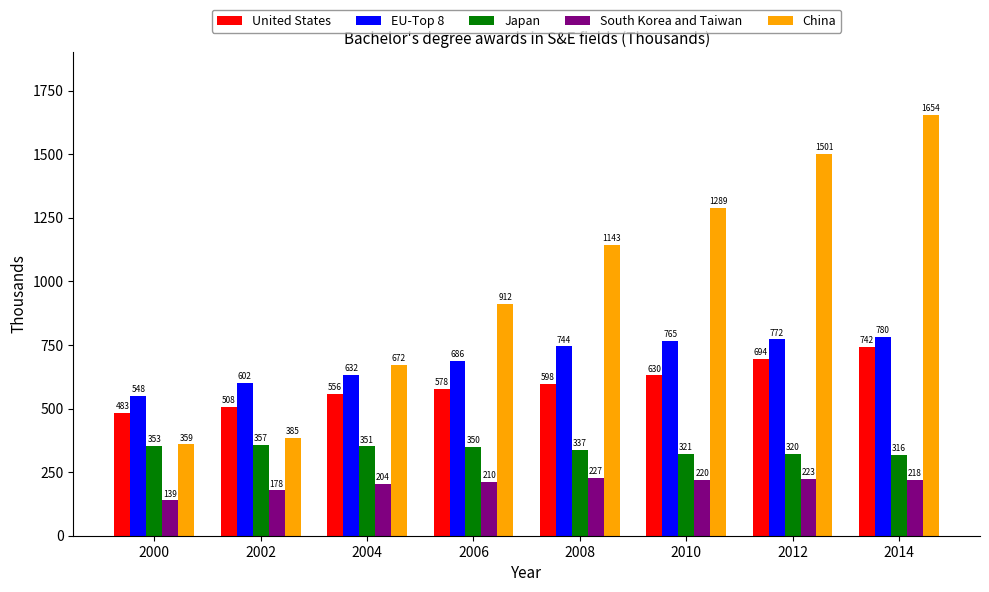

At 2002, list the series in order from largest to smallest.

EU-Top 8, United States, China, Japan, South Korea and Taiwan